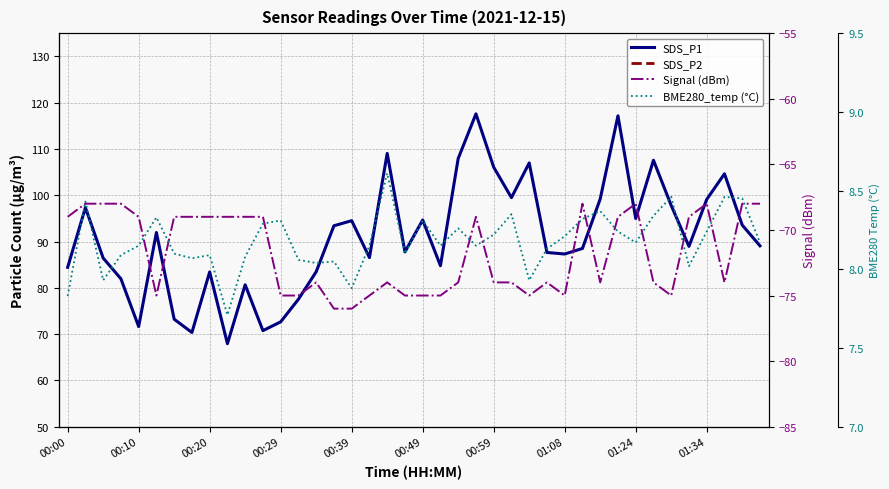

What is the value of the SDS_P2 point at the 23rd from the left?

37.5